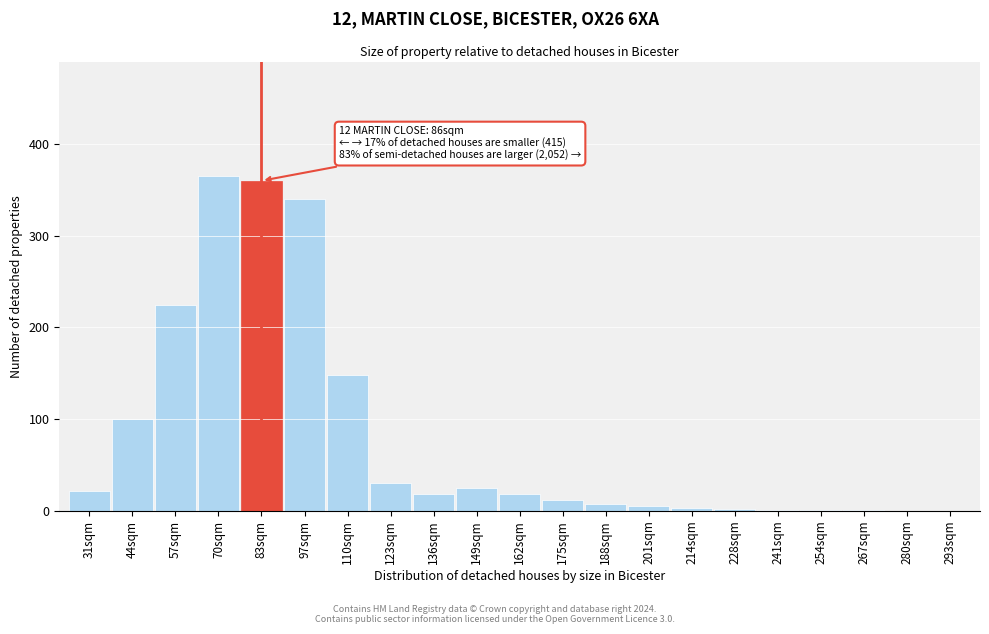

Approximately how many times larger is the value at 110sqm compared to 162sqm?

8.2